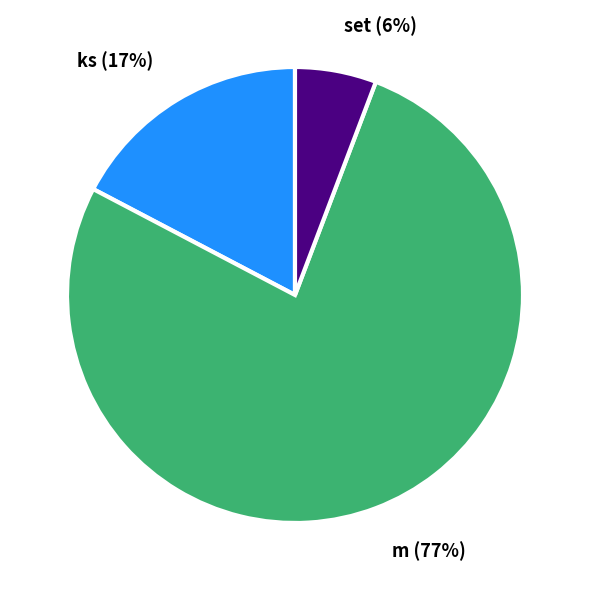

What is the largest slice in the pie chart?

m (77%)